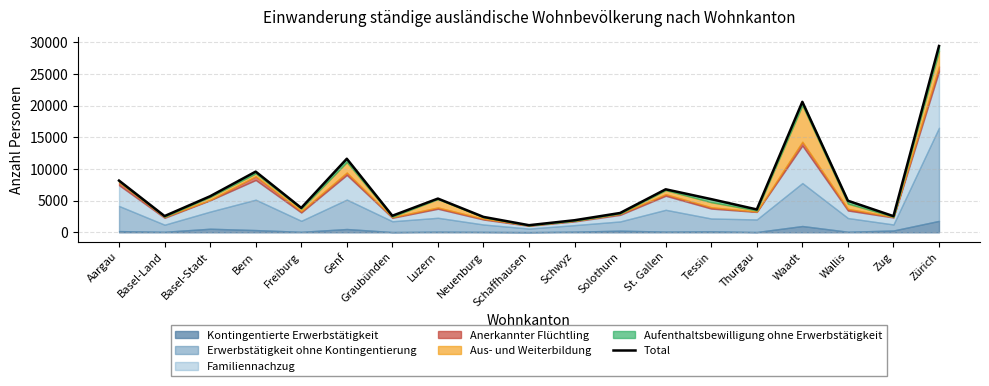

What is the minimum value shown in the chart?

1127